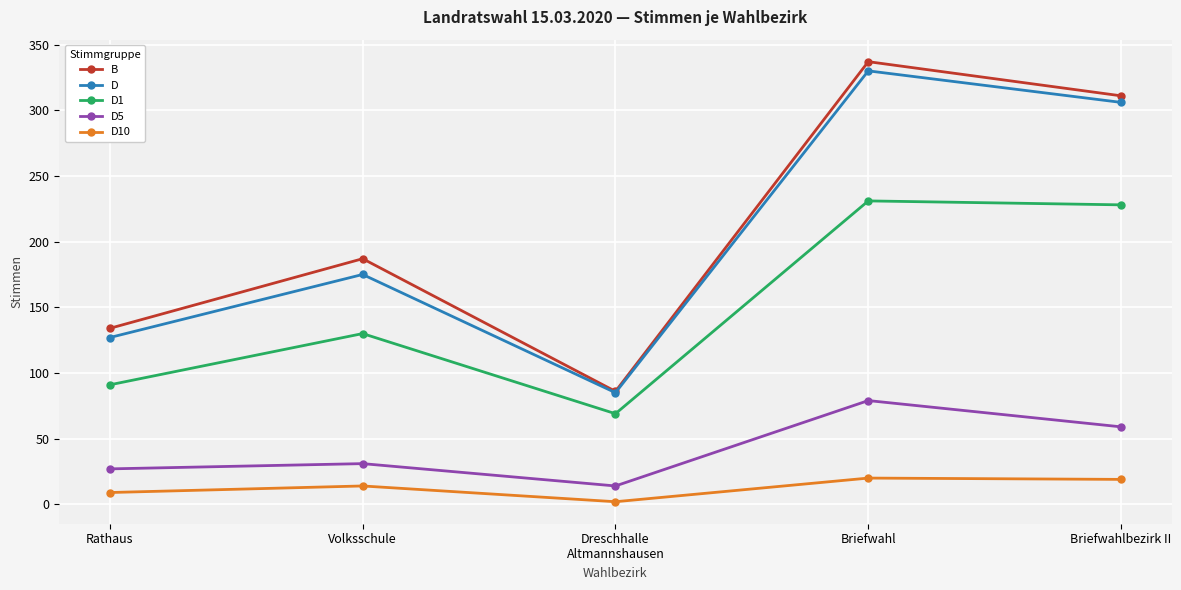

Does the chart display data point markers on the line(s)?

Yes